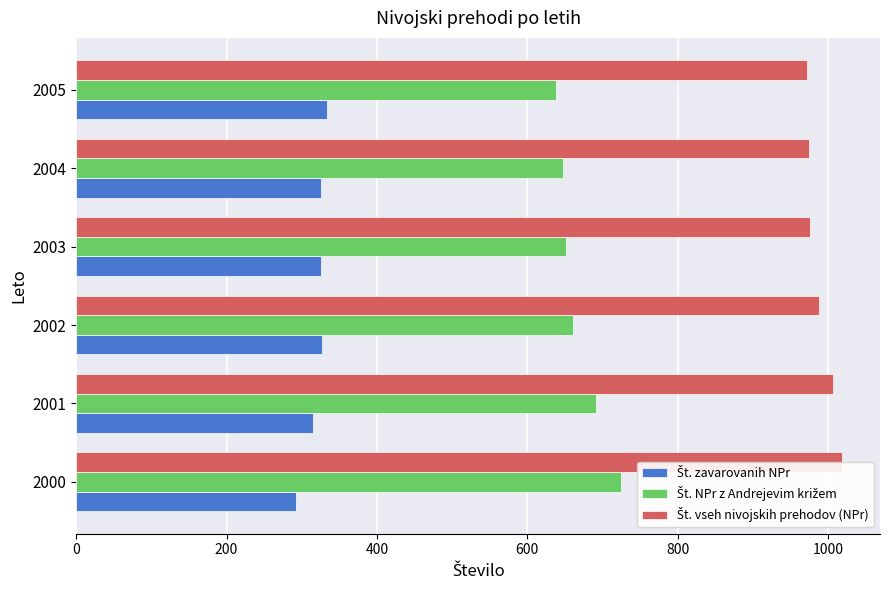

What is the difference between the highest and lowest values at 2004?

648